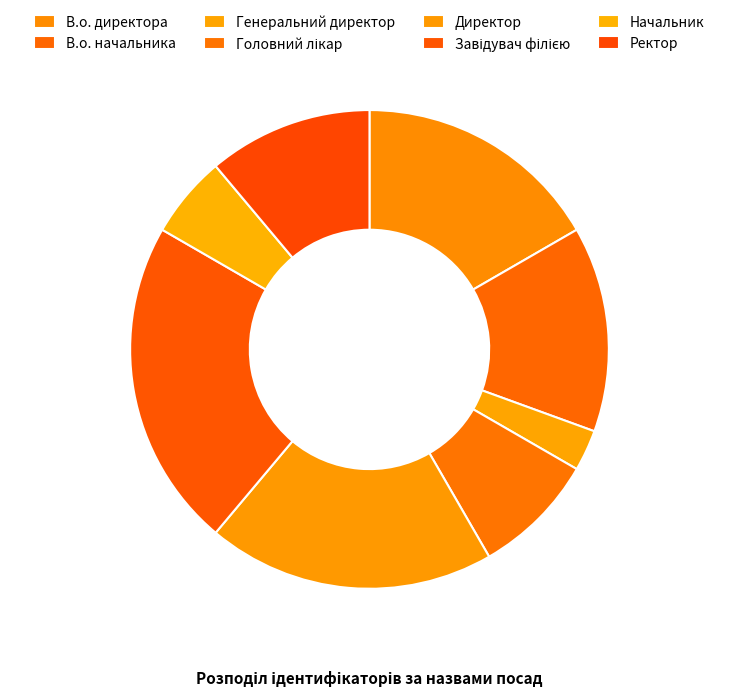

Does any single category account for the majority?

No